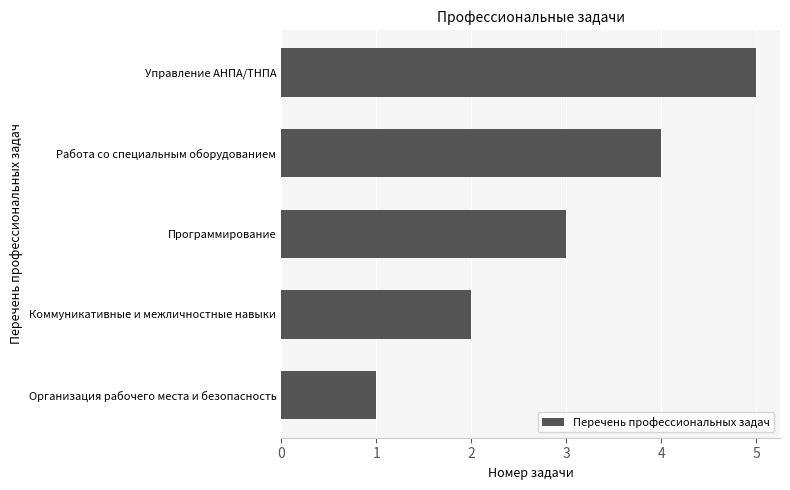

The chart shows a value of 4 at Работа со специальным оборудованием. True or false?

True